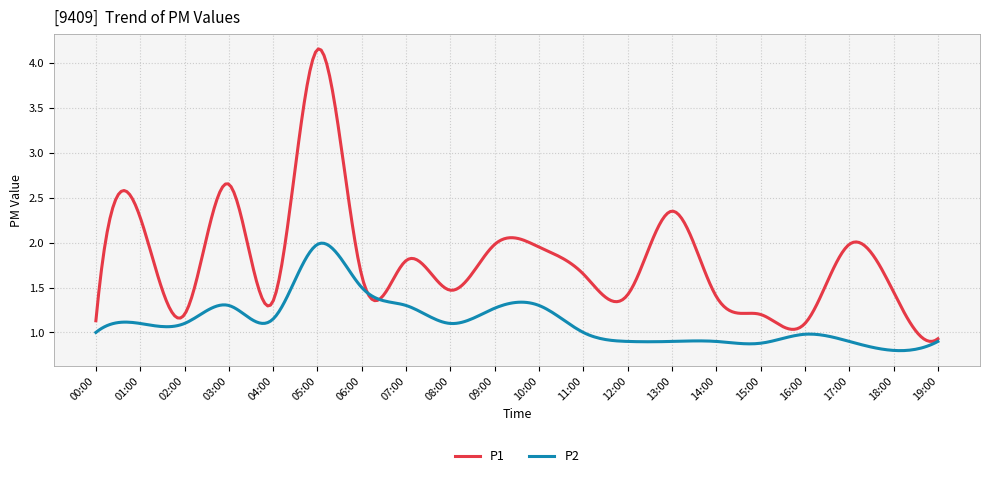

Which series has the largest total across all categories?

P1